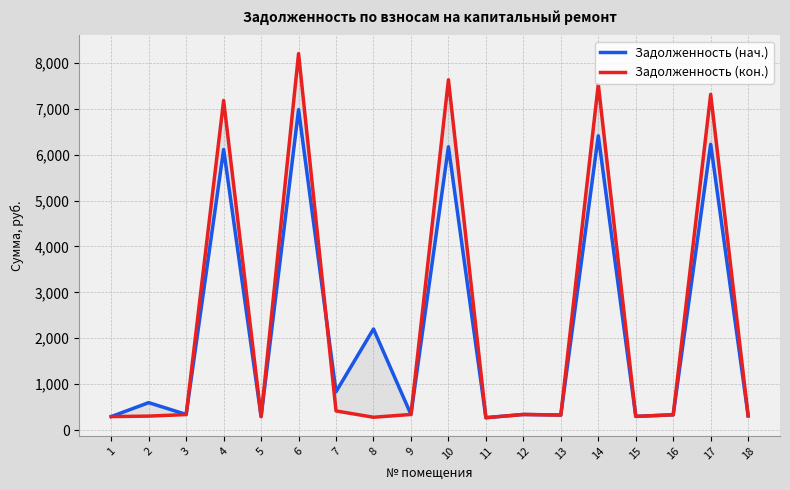

Is the value of Задолженность (нач.) at 1 greater than the value of Задолженность (кон.) at 11?

Yes